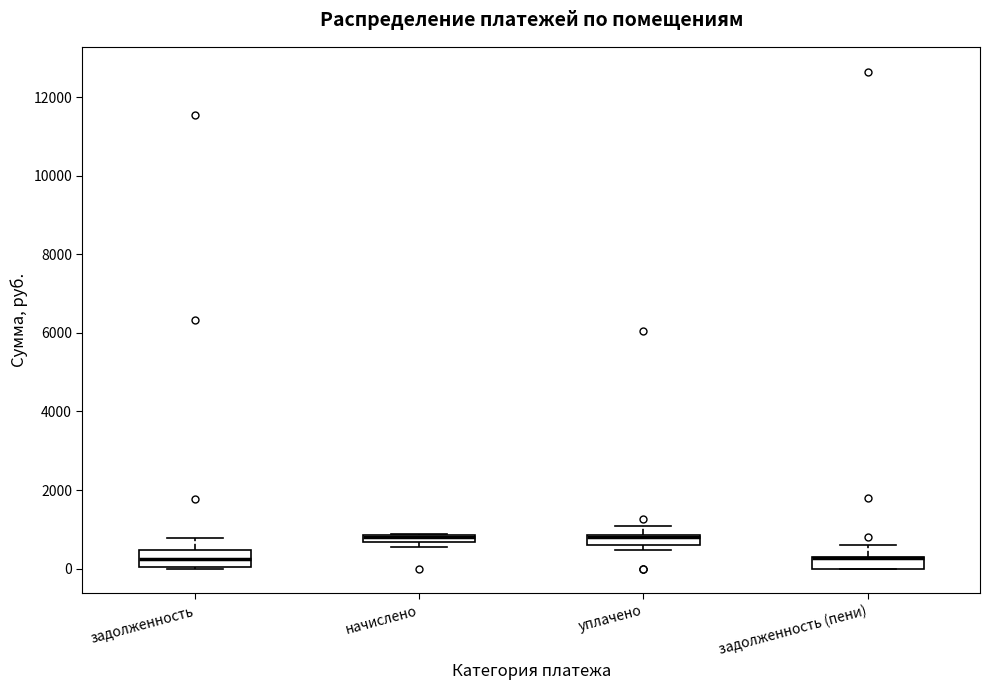

Where is the lower edge of the box for задолженность (пени) on the y-axis? The values are not printed on the chart, so give them approximately, as read against the axis.

0